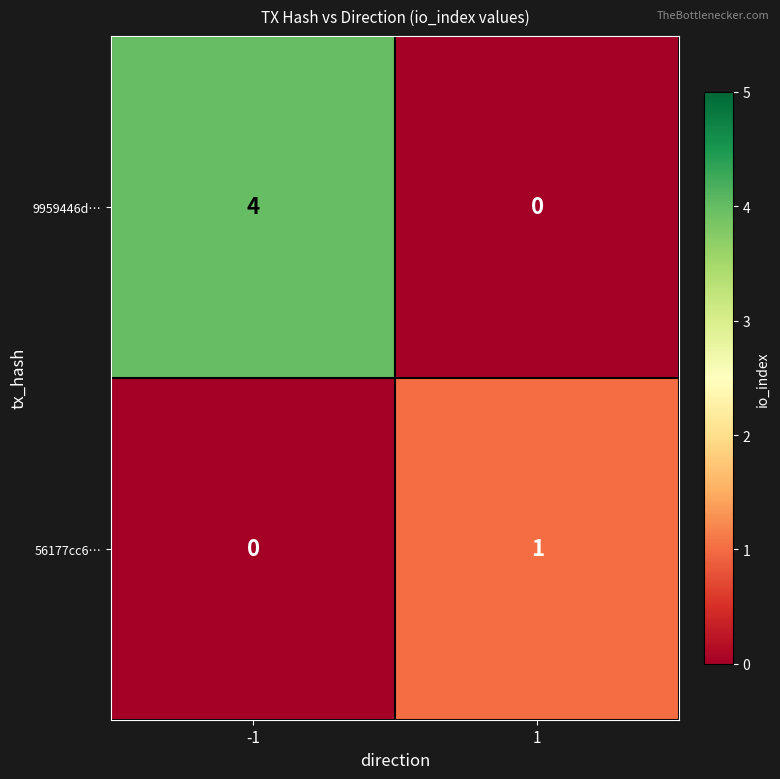

How many data points does each series have?

2